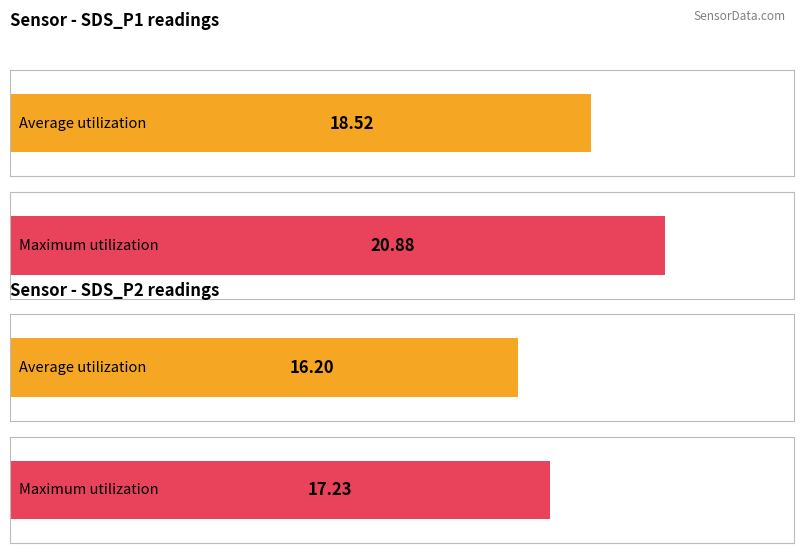

Count the number of categories in the chart.

2